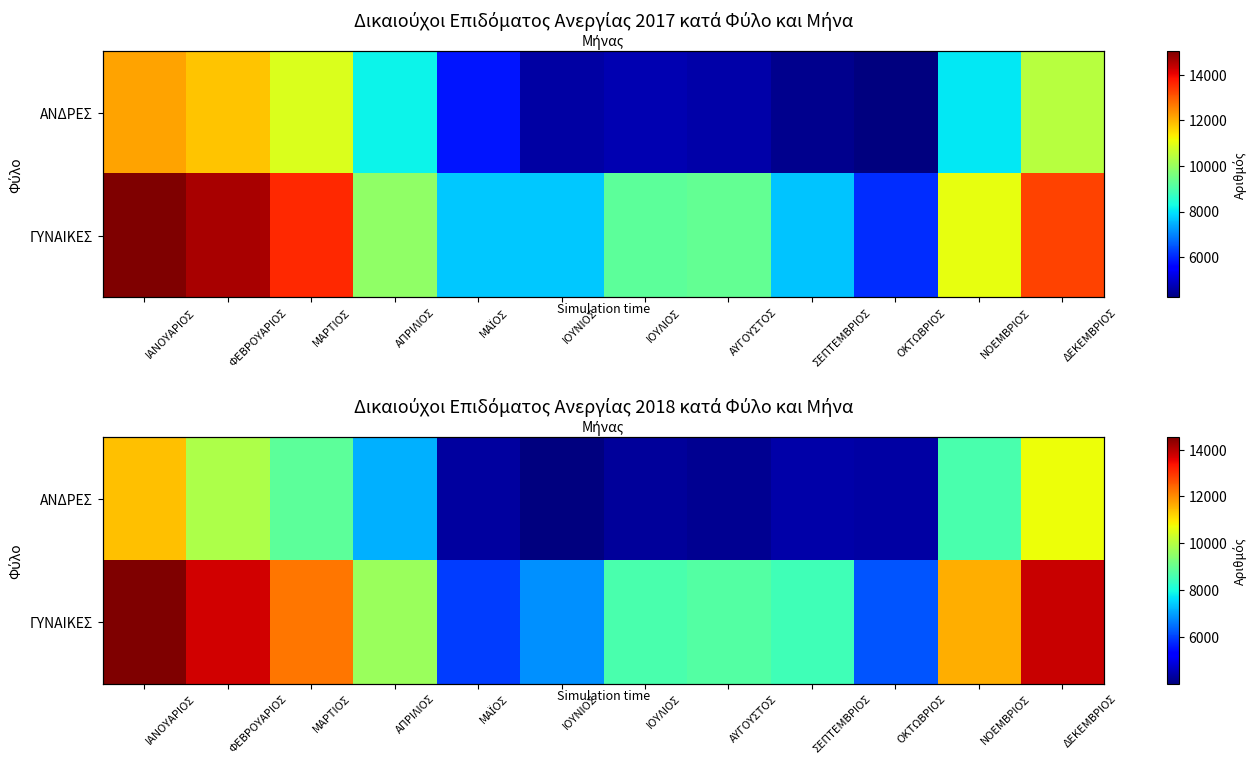

At how many categories does at least one series exceed 5845?

12